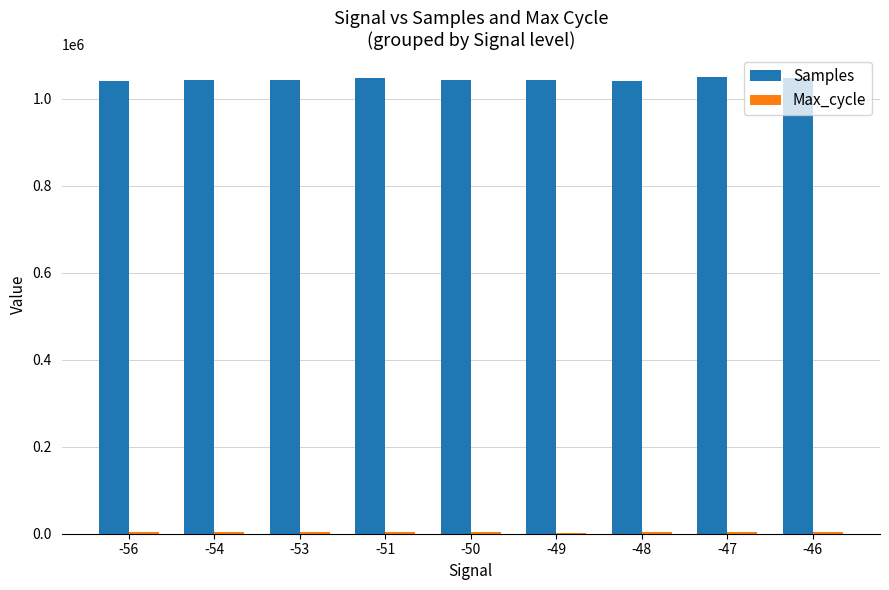

The value of Samples at -48 is 1039650. True or false?

True